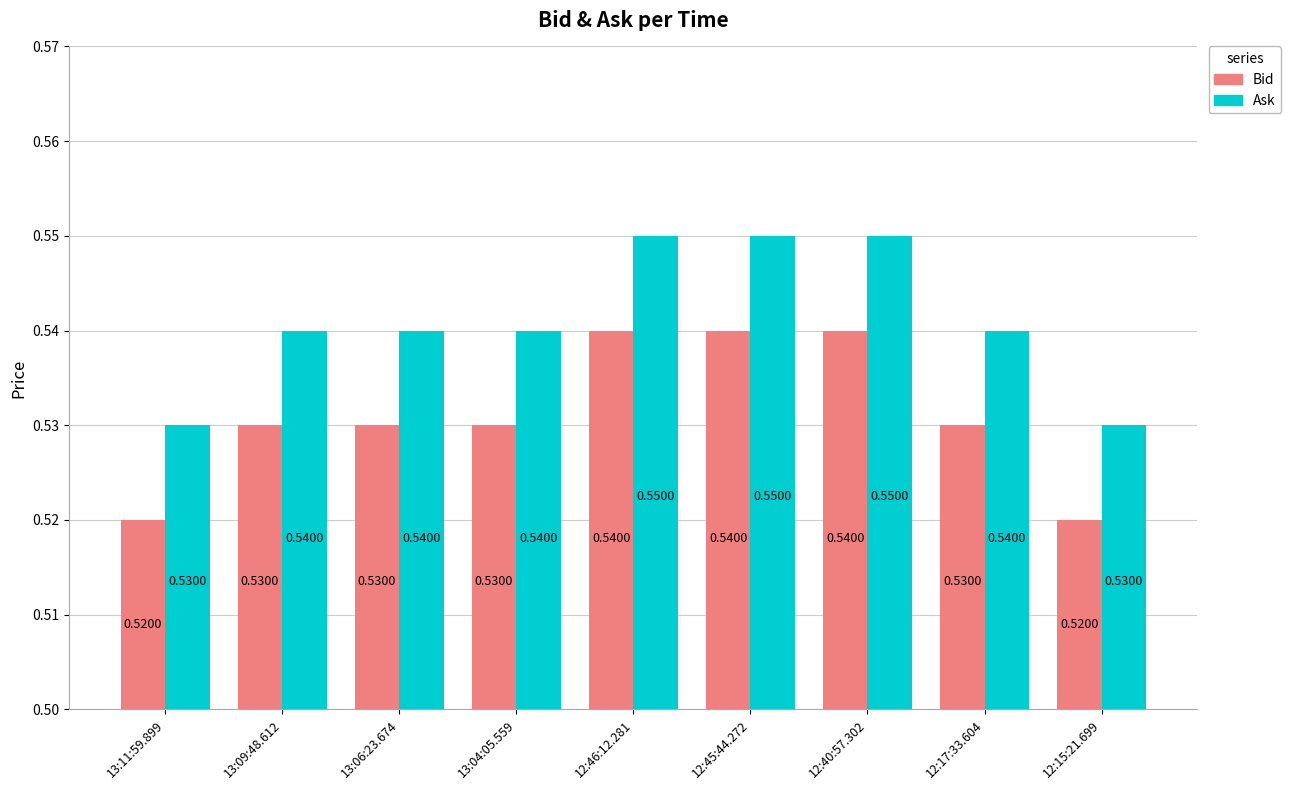

What is the sum of the Bid values at 12:40:57.302 and 12:17:33.604?

1.1